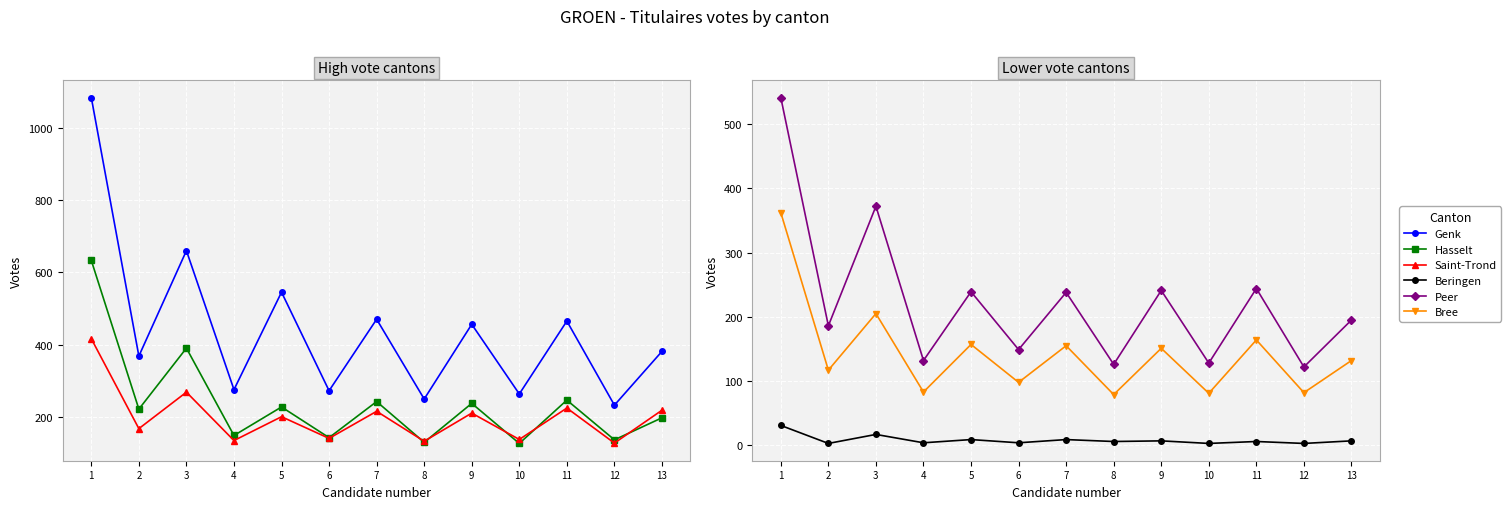

What is the difference between the maximum and minimum values in the Bree series?

283